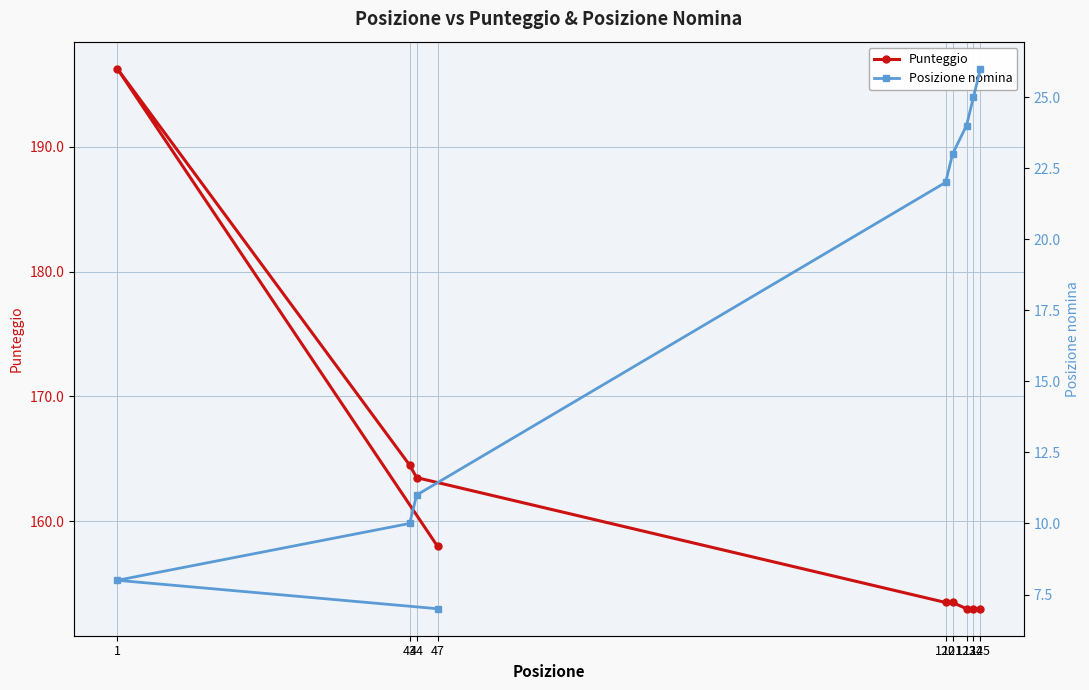

Which has a higher value, 125 or 123?

125